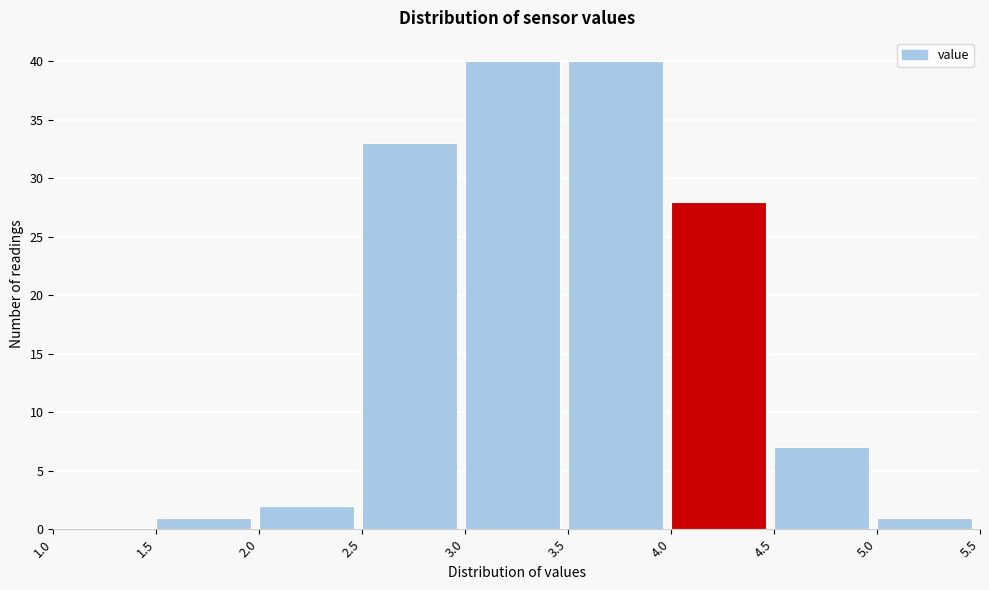

How tall is the bar that spans 3.0 to 3.5 on the x-axis? The values are not printed on the chart, so give them approximately, as read against the axis.

40